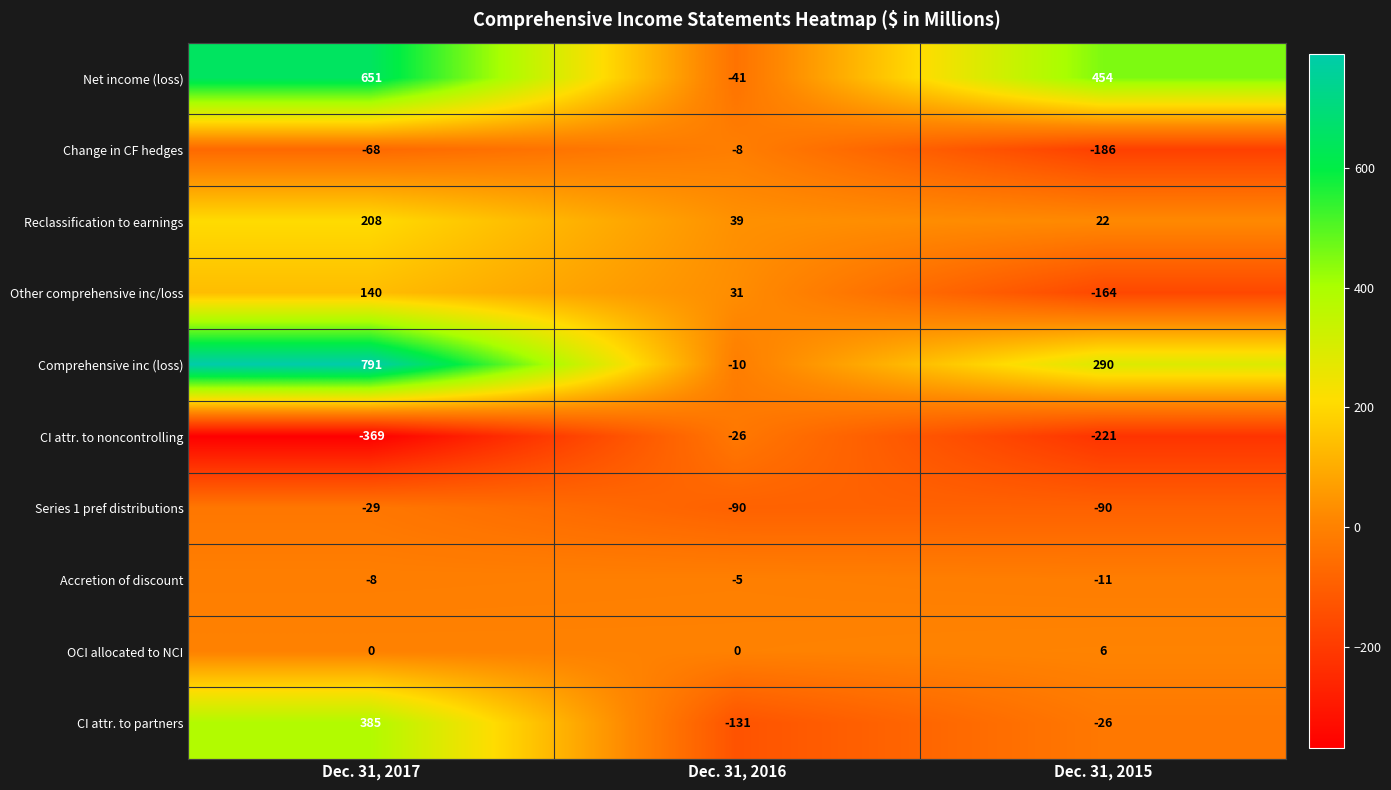

Which series has the largest total across all categories?

Comprehensive inc (loss)